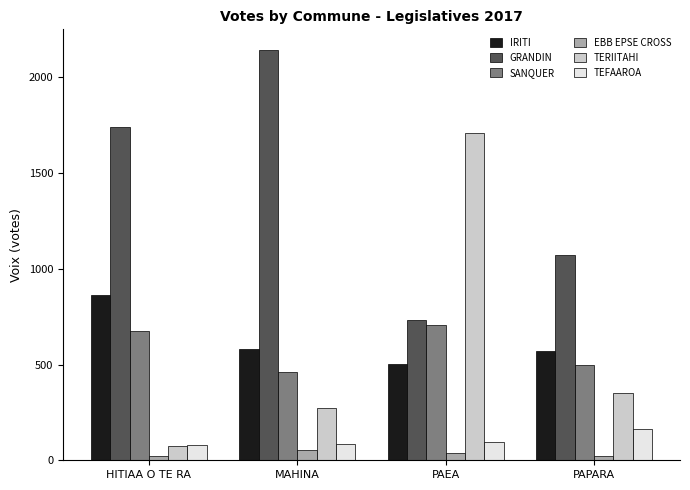

What is the difference between the maximum and minimum values in the EBB EPSE CROSS series?

31